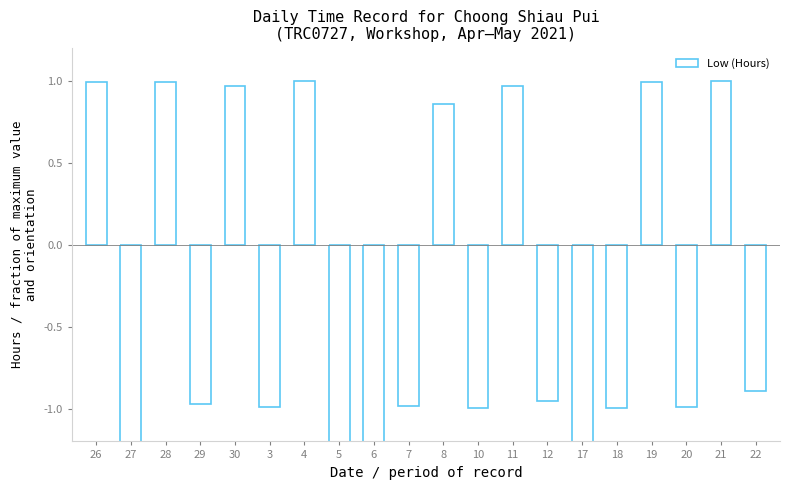

What is the change in value from 26 to 6?

-11.8